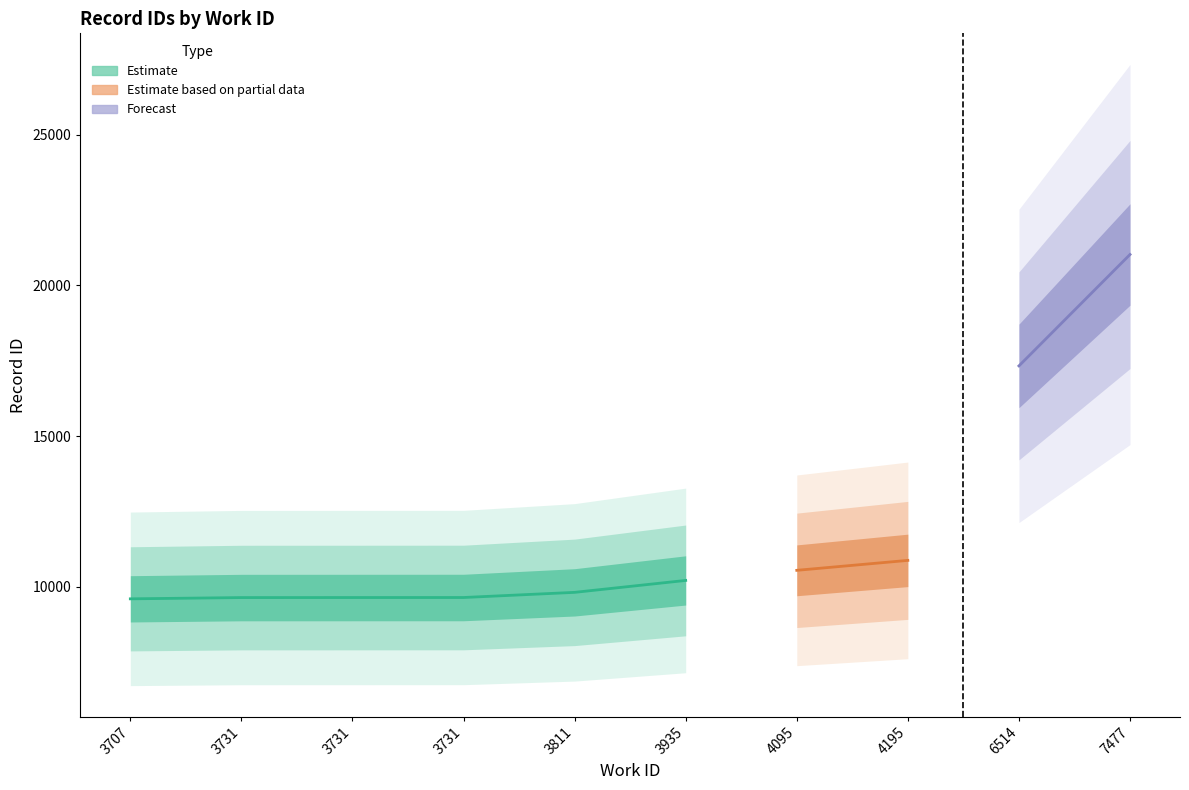

How many categories are shown in the chart?

10